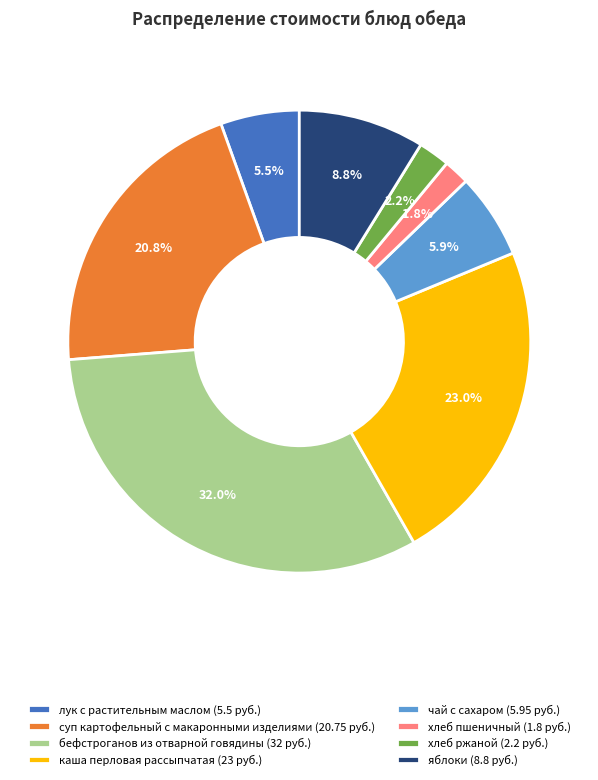

Combined, what portion of the pie is каша перловая рассыпчатая (23 руб.) and лук с растительным маслом (5.5 руб.)?

28.5%